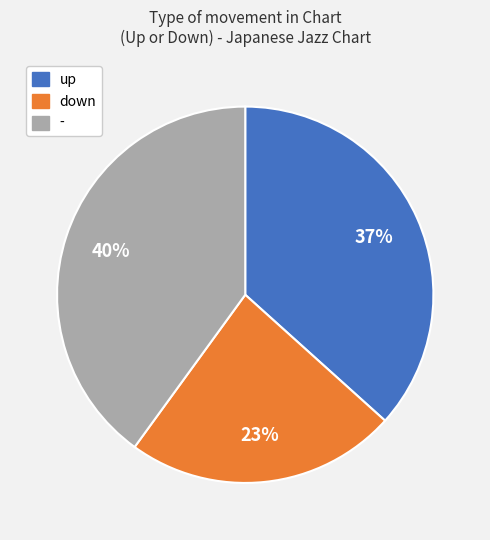

To the nearest percent, what portion does down represent?

23%